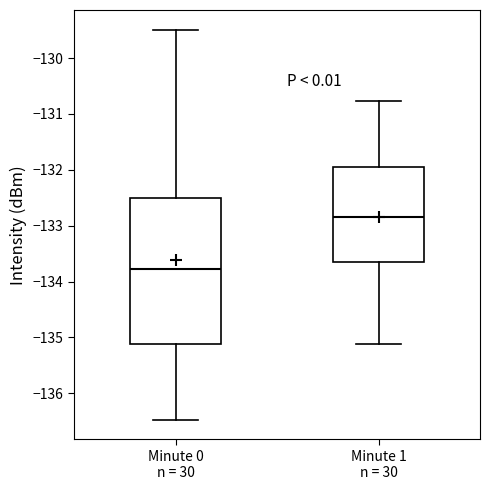

Where does the upper whisker of the box for Minute 1 n = 30 end on the y-axis? The values are not printed on the chart, so give them approximately, as read against the axis.

-130.8